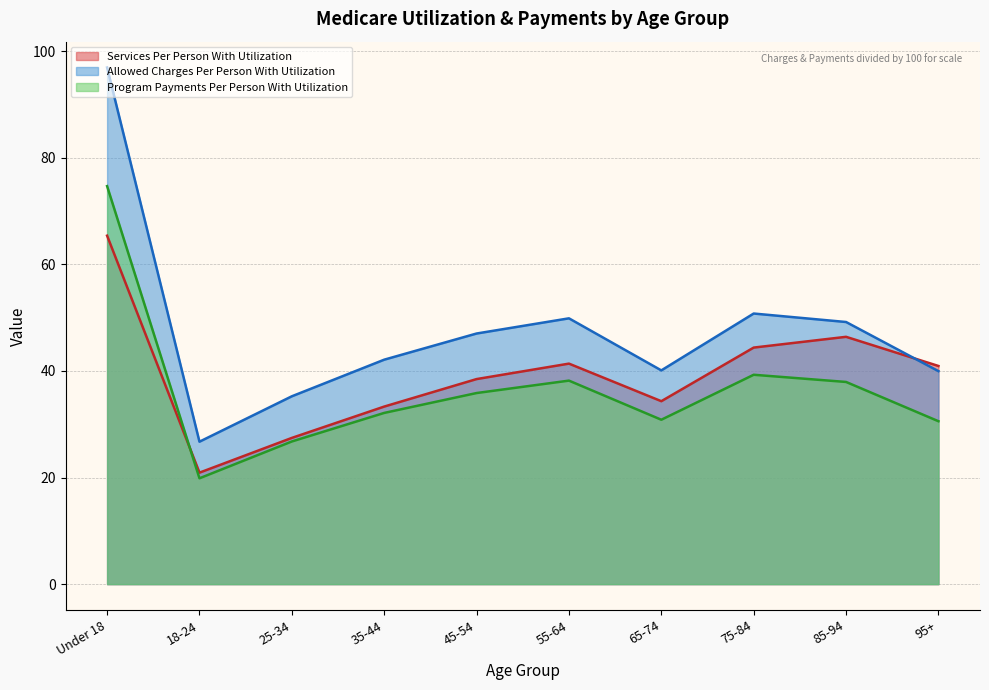

What is the maximum value for Services Per Person With Utilization?

65.4